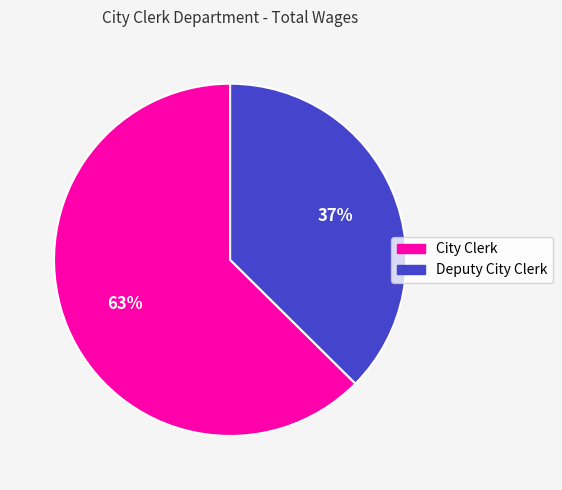

To the nearest percent, what is the combined percentage of City Clerk and Deputy City Clerk?

100%